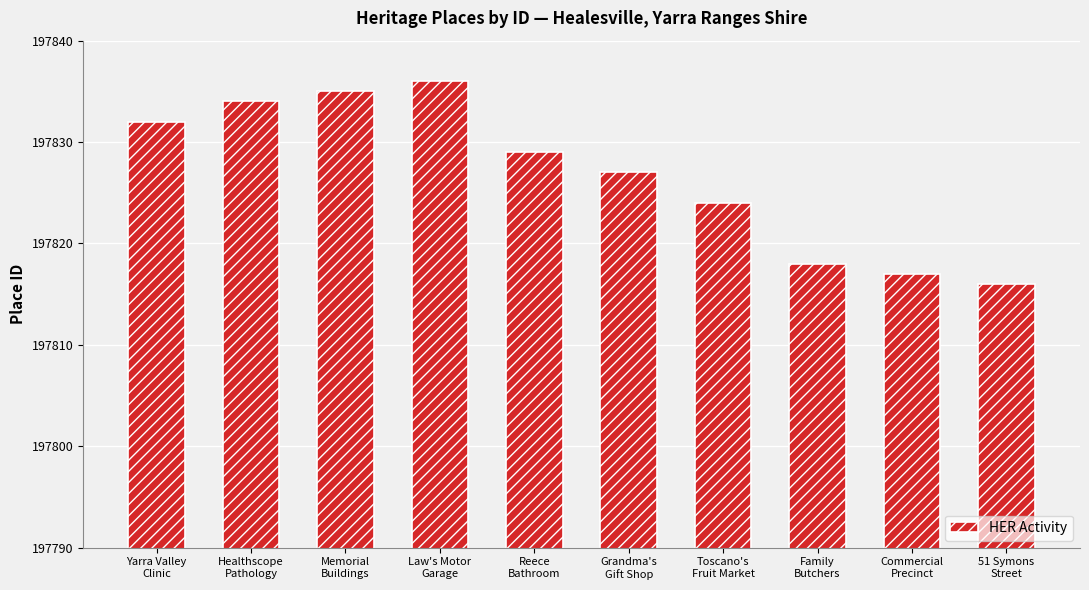

Rank the categories by value from lowest to highest.

51 Symons
Street, Commercial
Precinct, Family
Butchers, Toscano's
Fruit Market, Grandma's
Gift Shop, Reece
Bathroom, Yarra Valley
Clinic, Healthscope
Pathology, Memorial
Buildings, Law's Motor
Garage